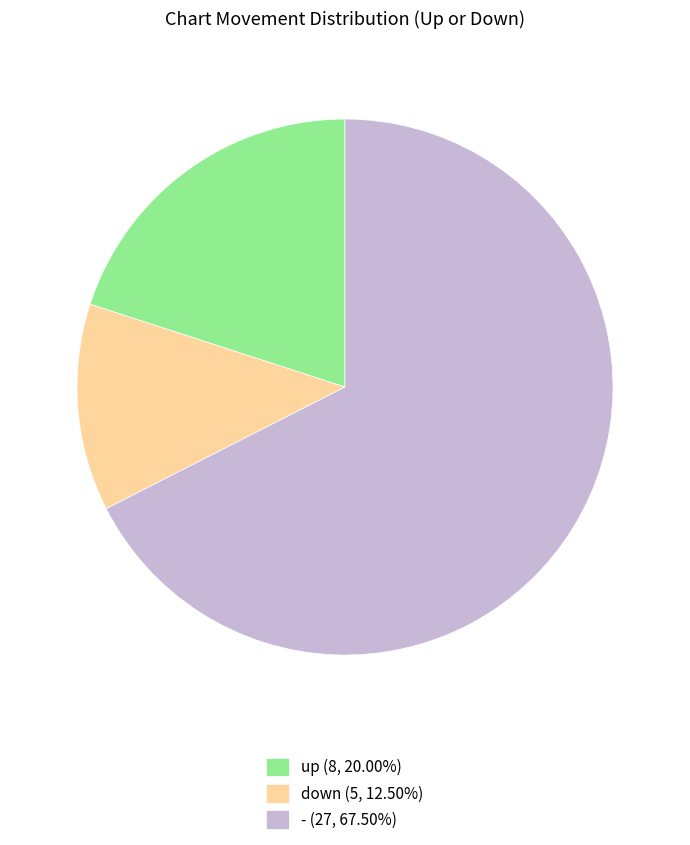

Is - (27, 67.50%) the majority of the pie?

Yes